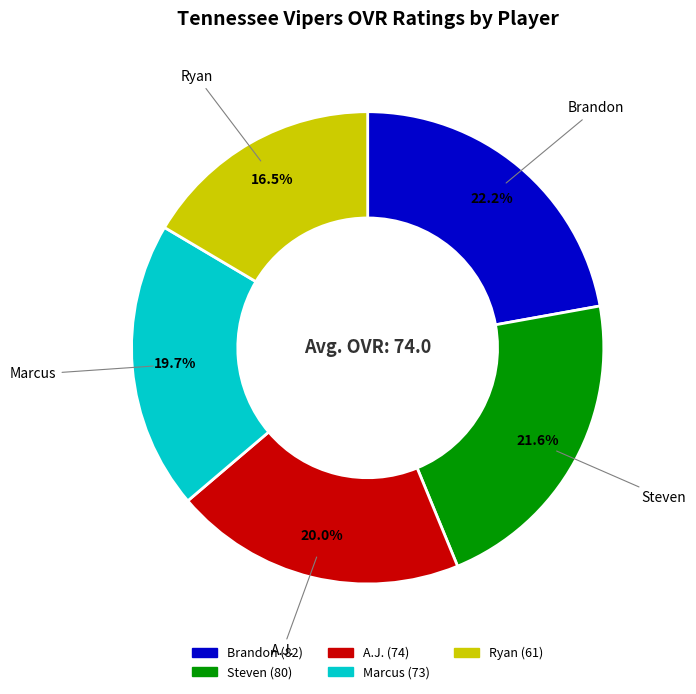

To the nearest percent, what is the difference between the largest and smallest slice percentages?

6%